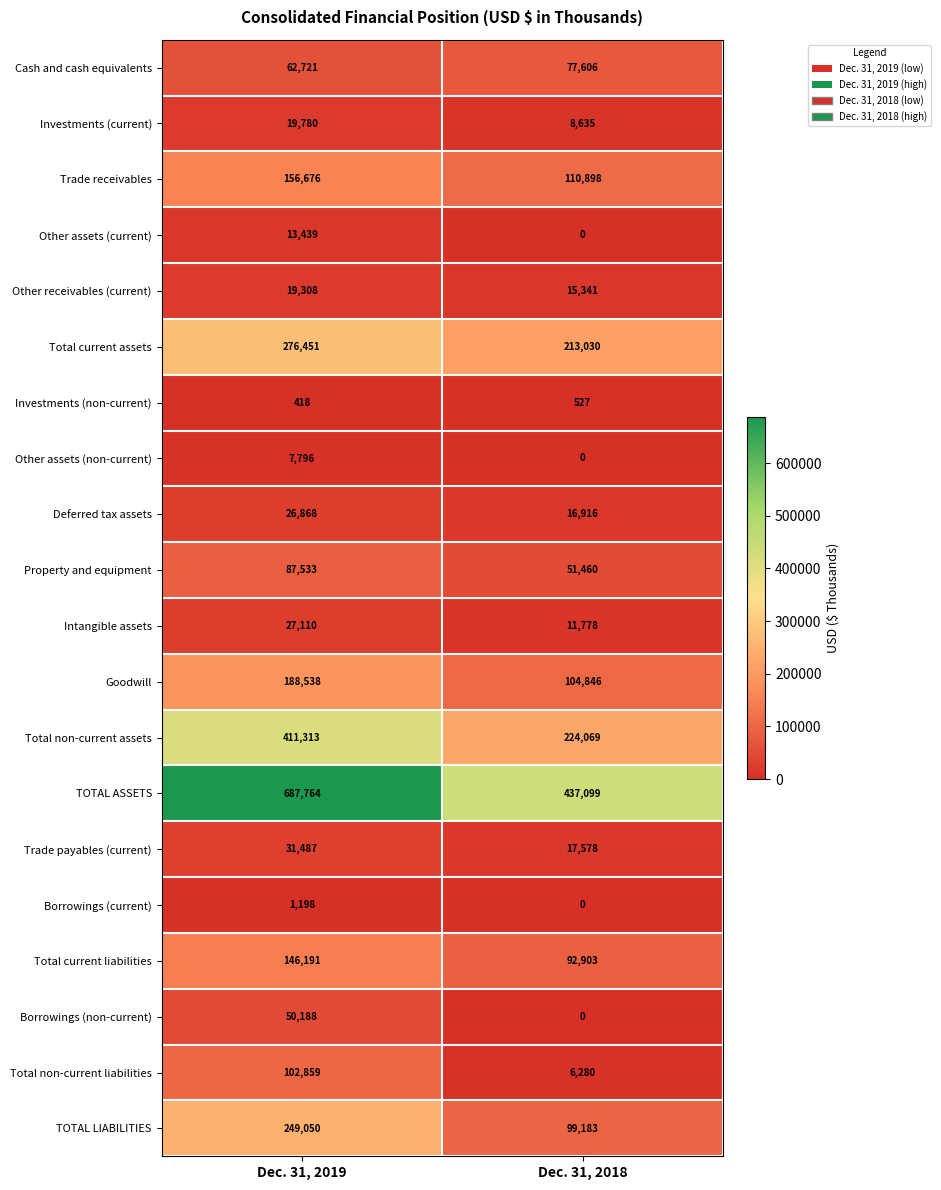

What is the difference between the Other assets (current) values at Dec. 31, 2019 and Dec. 31, 2018?

13439